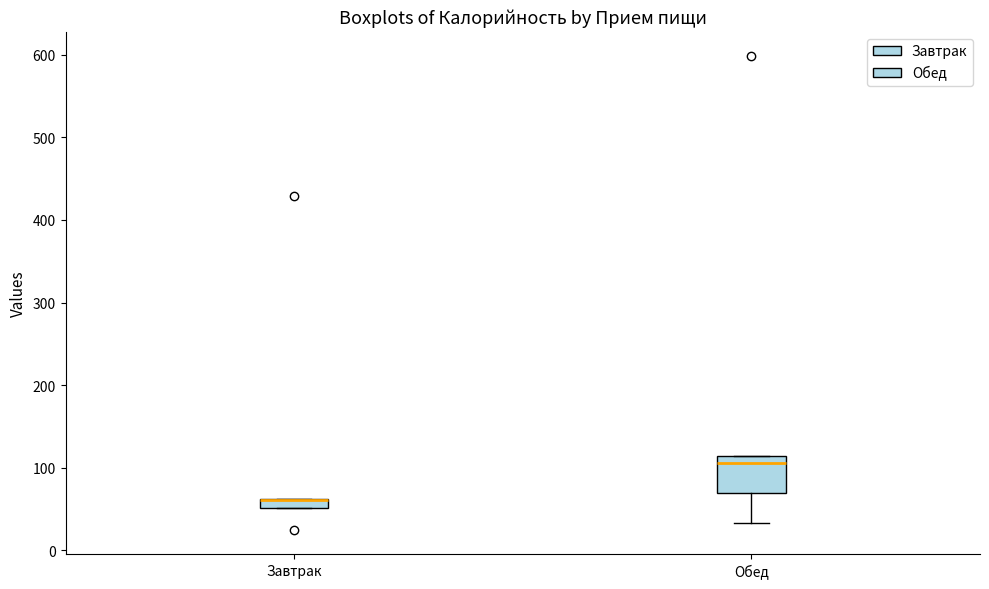

Which box is the tallest, from its lower edge to its upper edge?

Обед